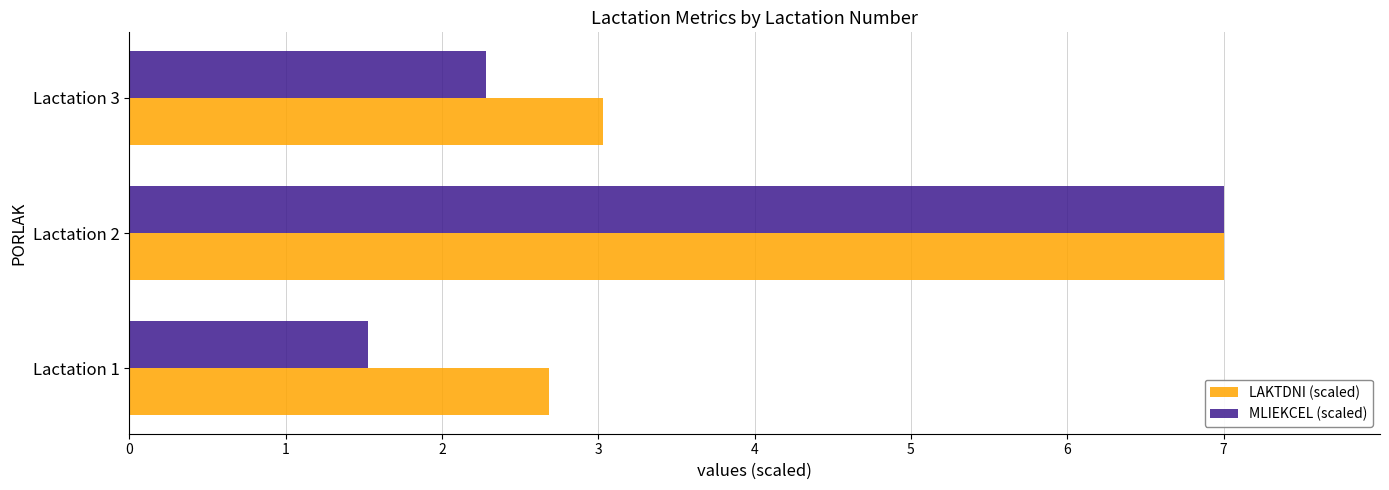

What is the spread (max minus min) of values at Lactation 3?

0.8